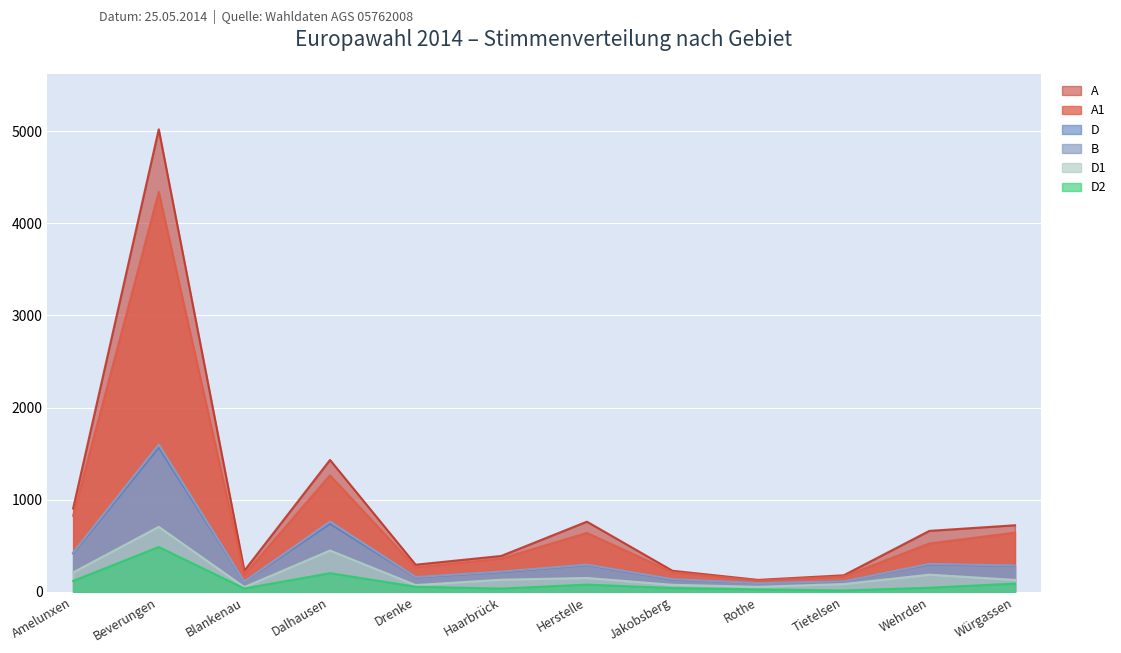

Which category has the highest value in the D series?

Beverungen